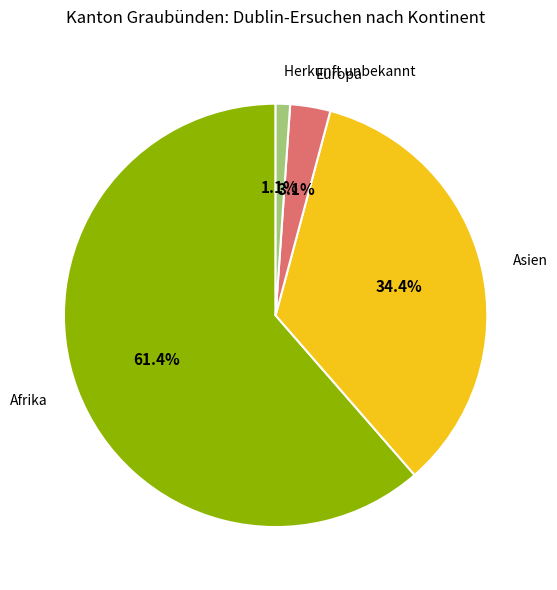

Which category accounts for the majority?

Afrika